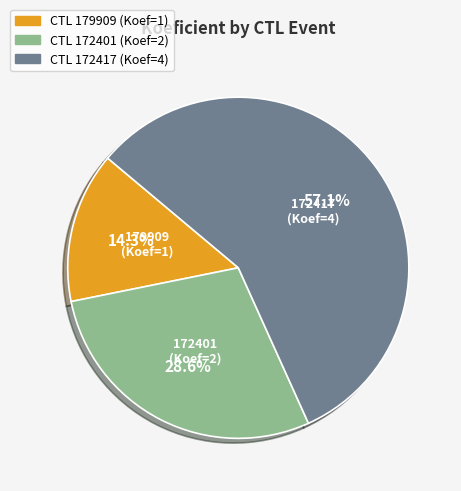

How many slices are in this pie chart?

3